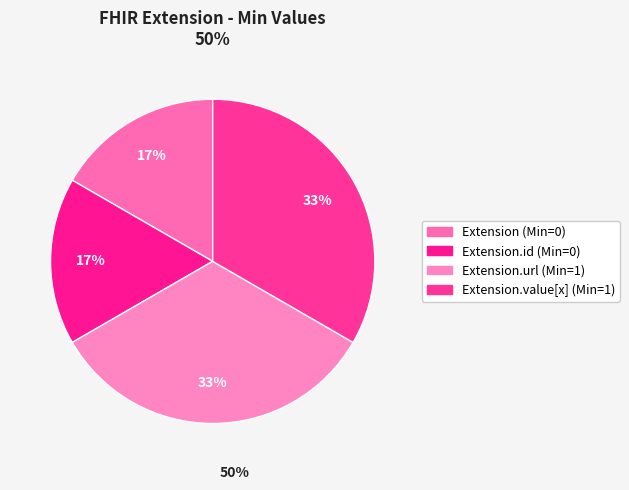

Count the number of slices in the pie.

4